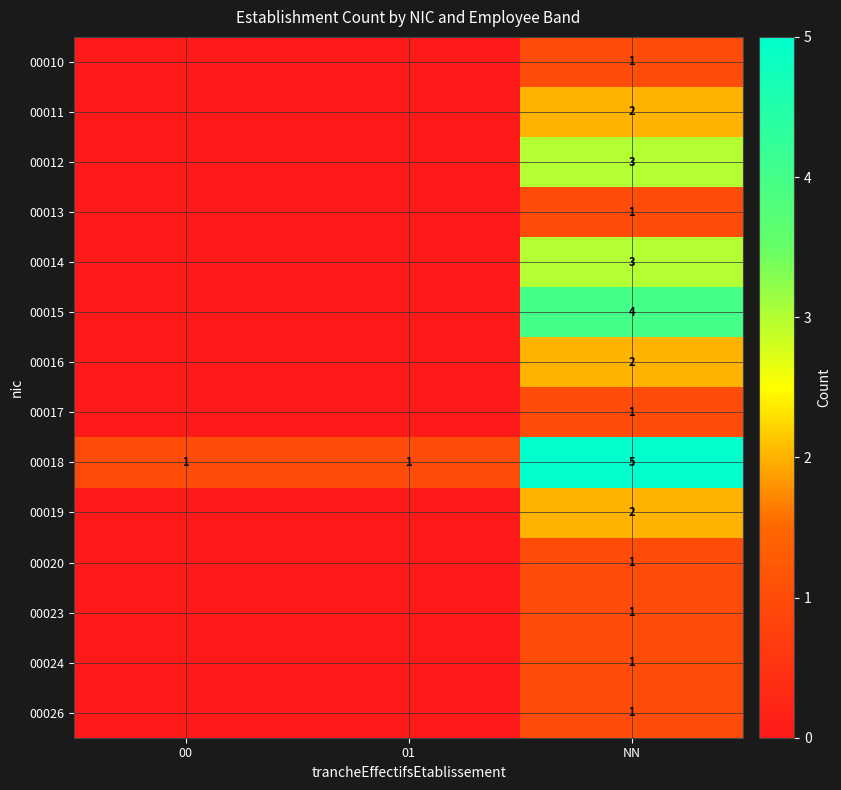

What is the difference between the highest and lowest values at 00?

1